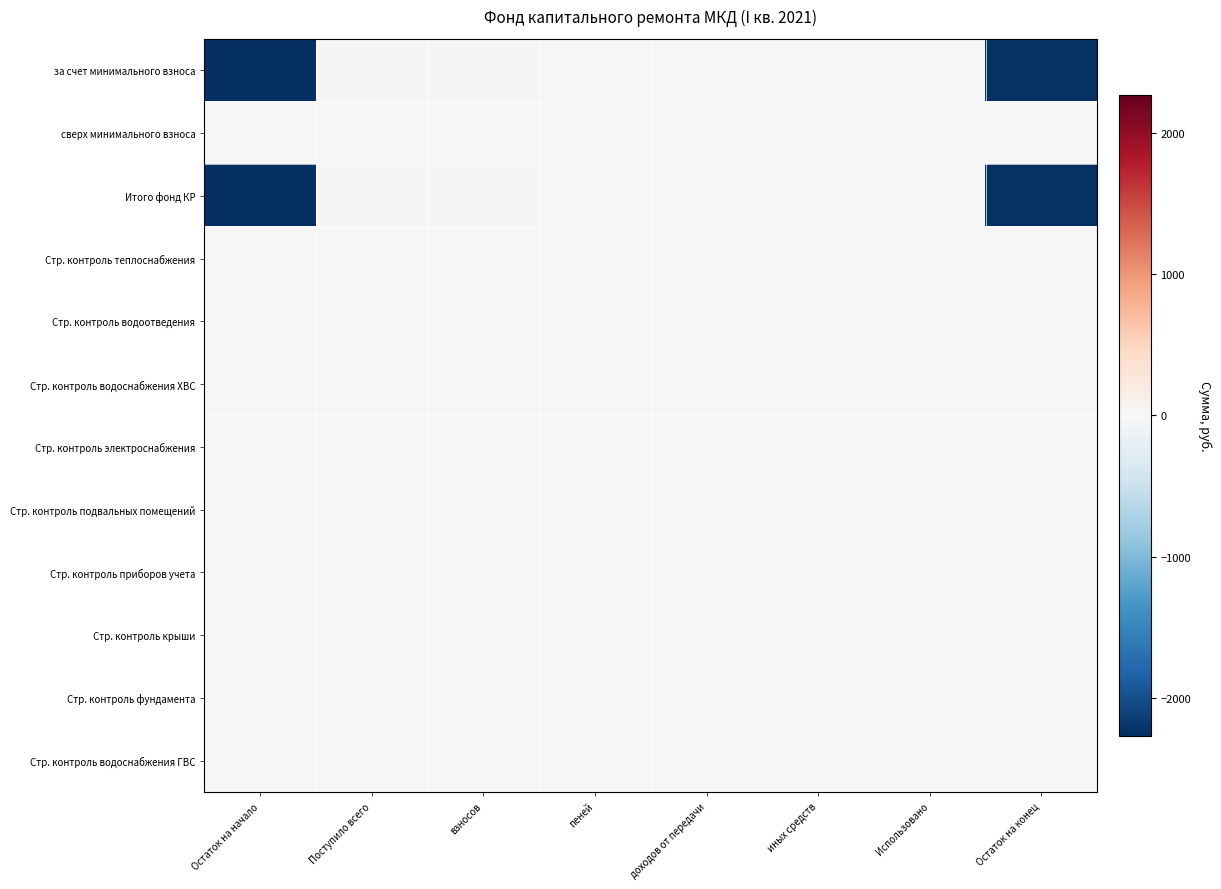

Between взносов and пеней, which series saw the biggest shift?

за счет минимального взноса